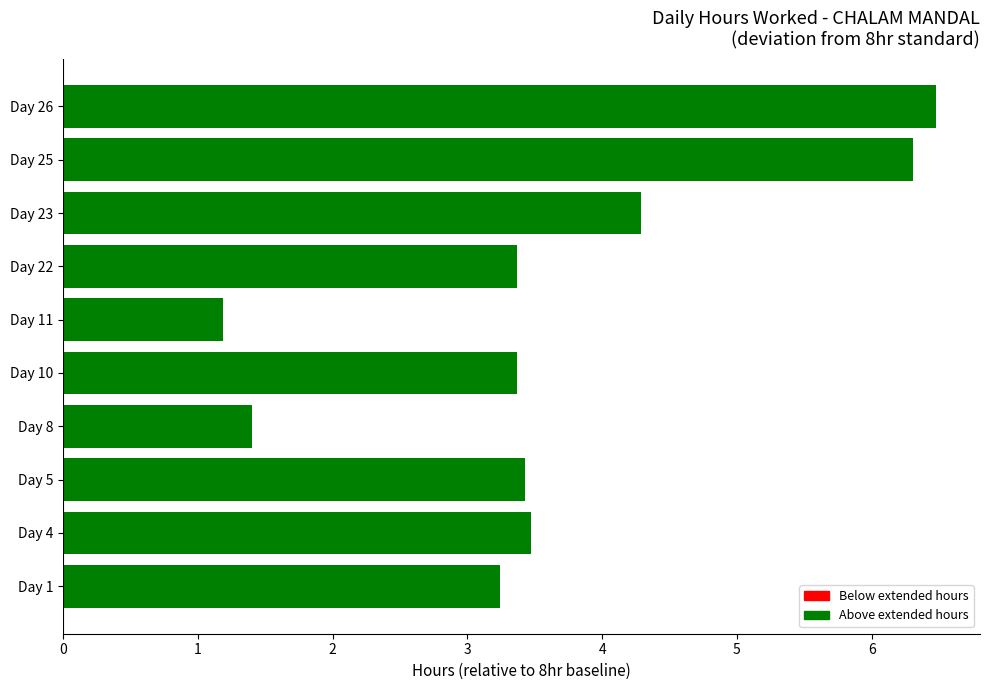

At which category does the chart reach its peak across all series?

Day 26